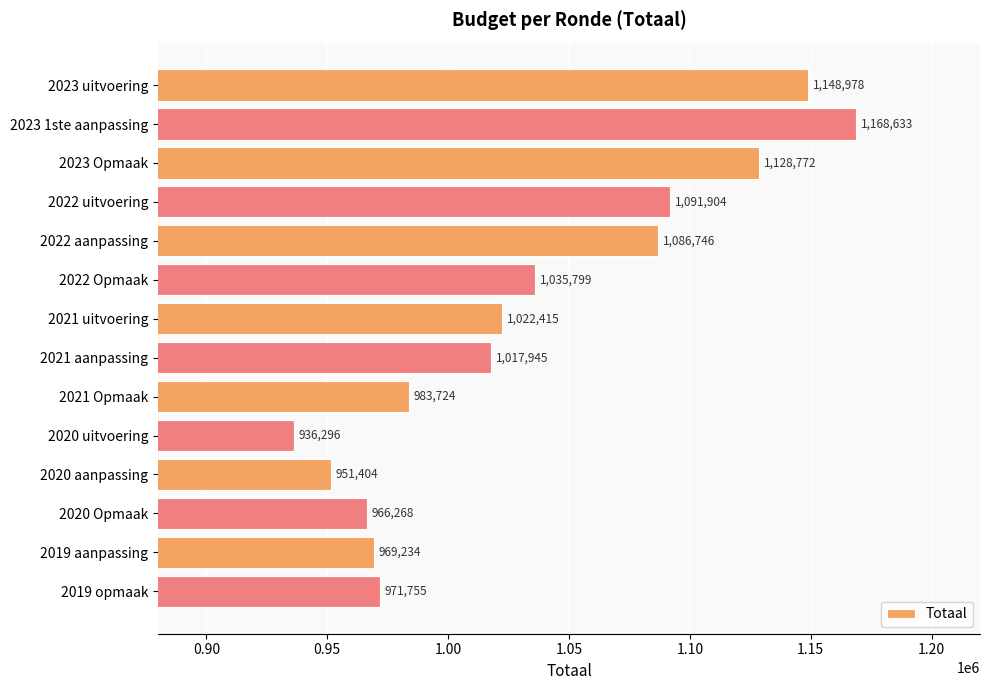

Is it true that the value at 2019 aanpassing is 1620551?

False